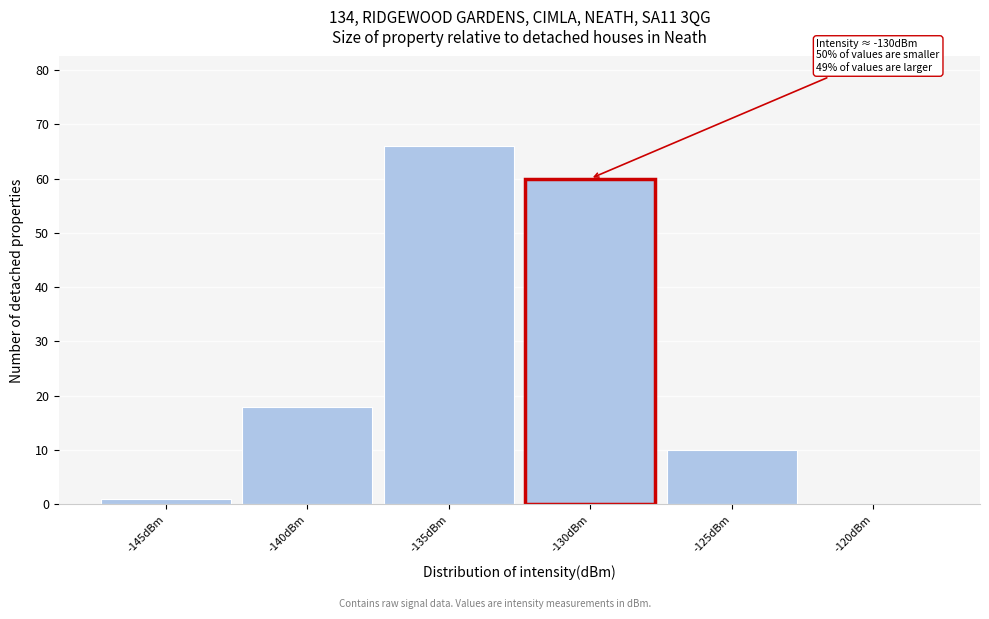

Reading left to right, transcribe all the data shown in this chart.

-145dBm=1	-140dBm=18	-135dBm=66	-130dBm=60	-125dBm=10	-120dBm=0